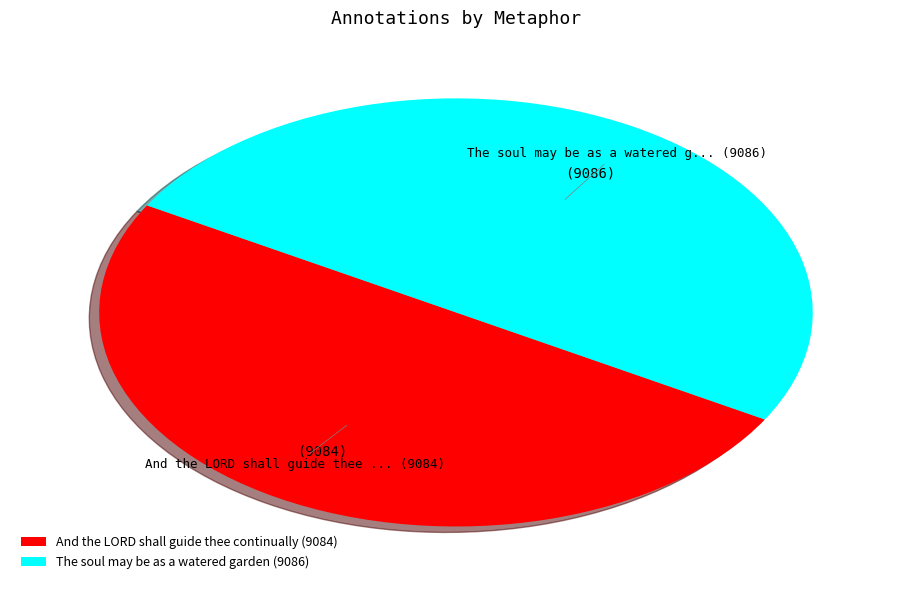

True or false: And the LORD shall guide thee continually (9084) accounts for 58% of the total.

False